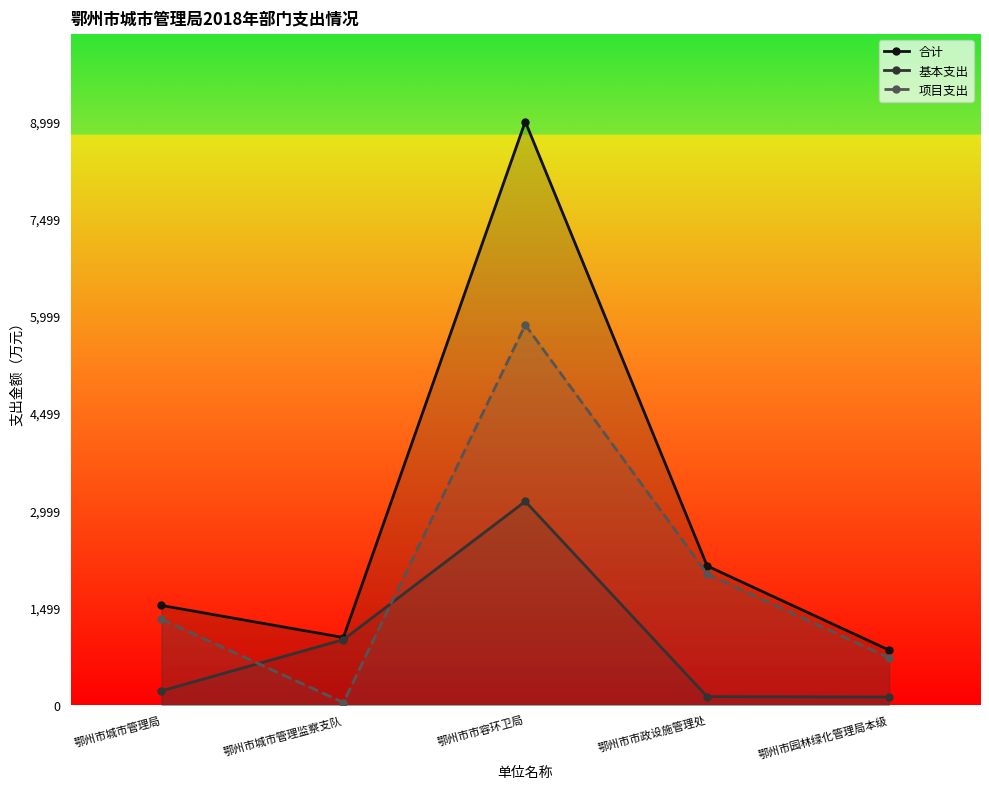

At which label is 合计 closest to 4920?

鄂州市市政设施管理处